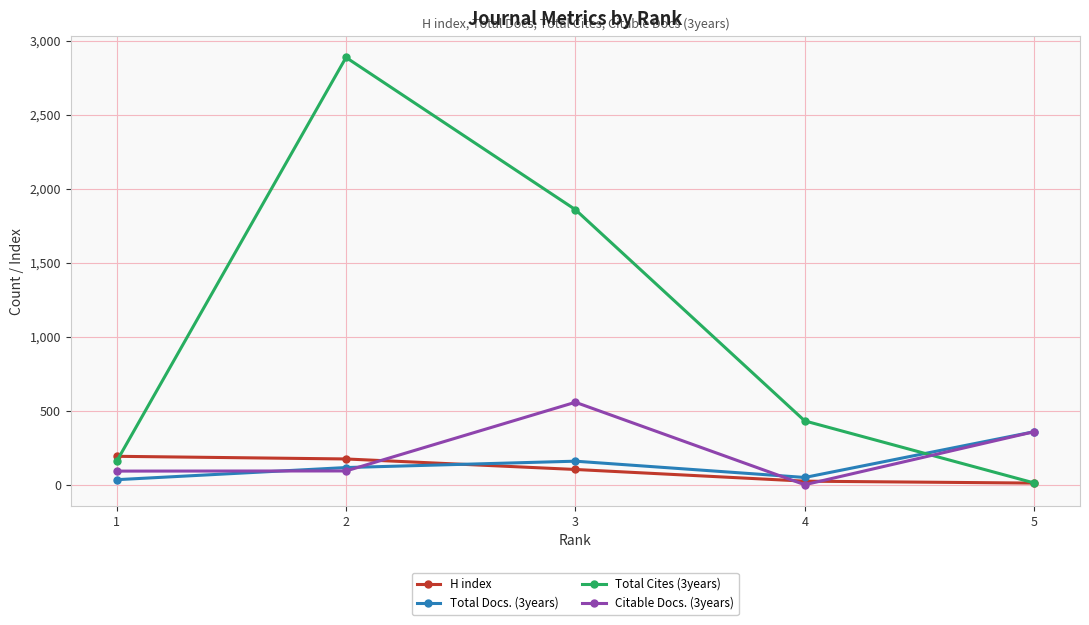

What is the value of the Total Cites (3years) point at the 1st from the left?

158